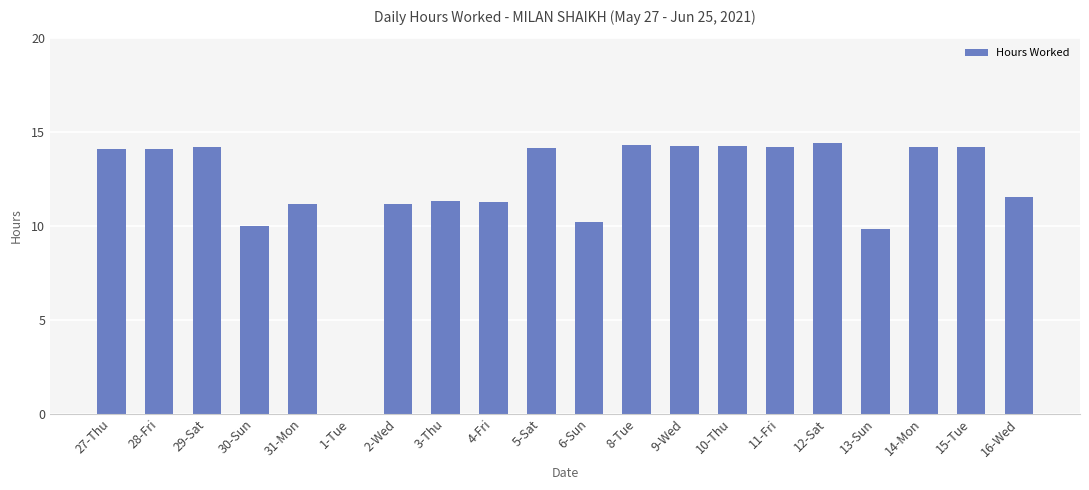

Approximately how many times larger is the value at 2-Wed compared to 6-Sun?

1.1